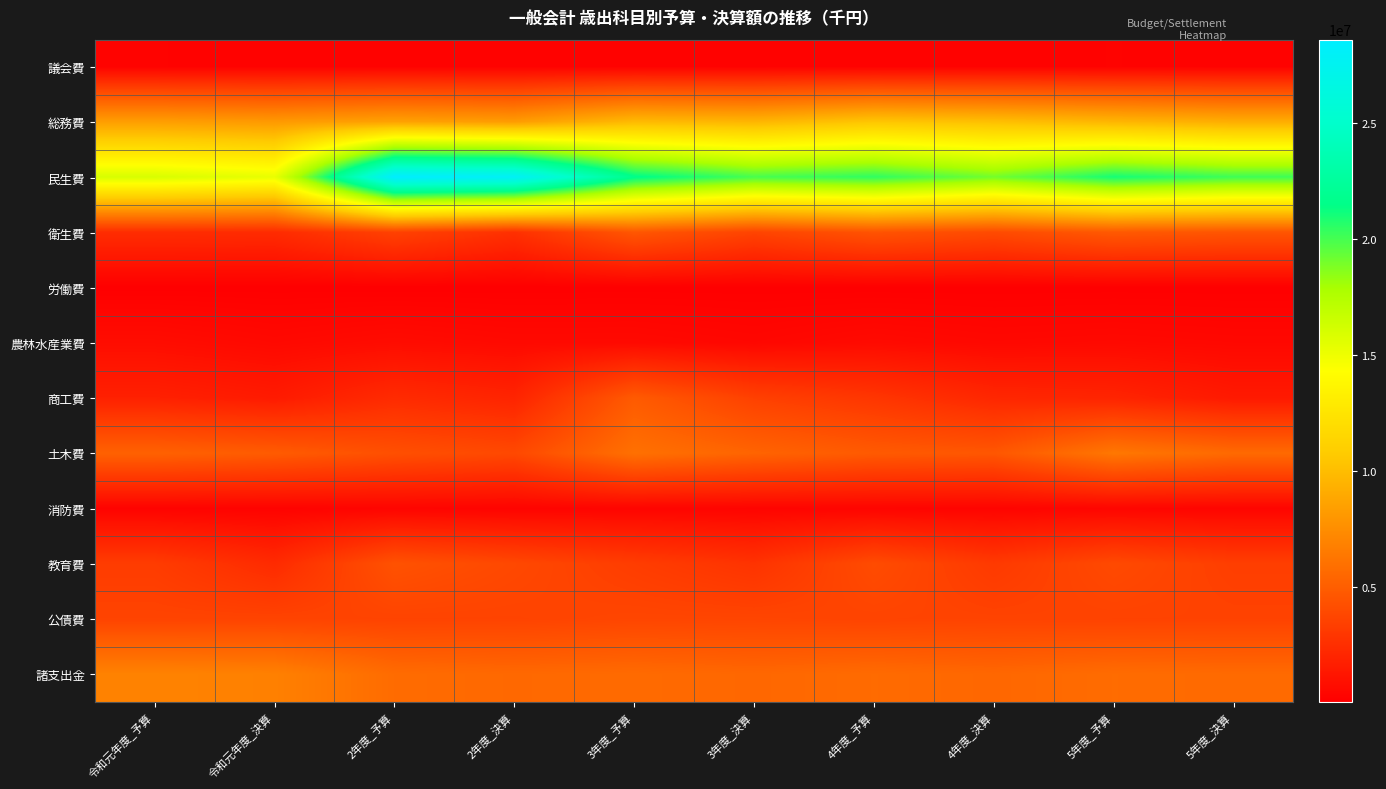

What is the greatest value displayed?

28615220